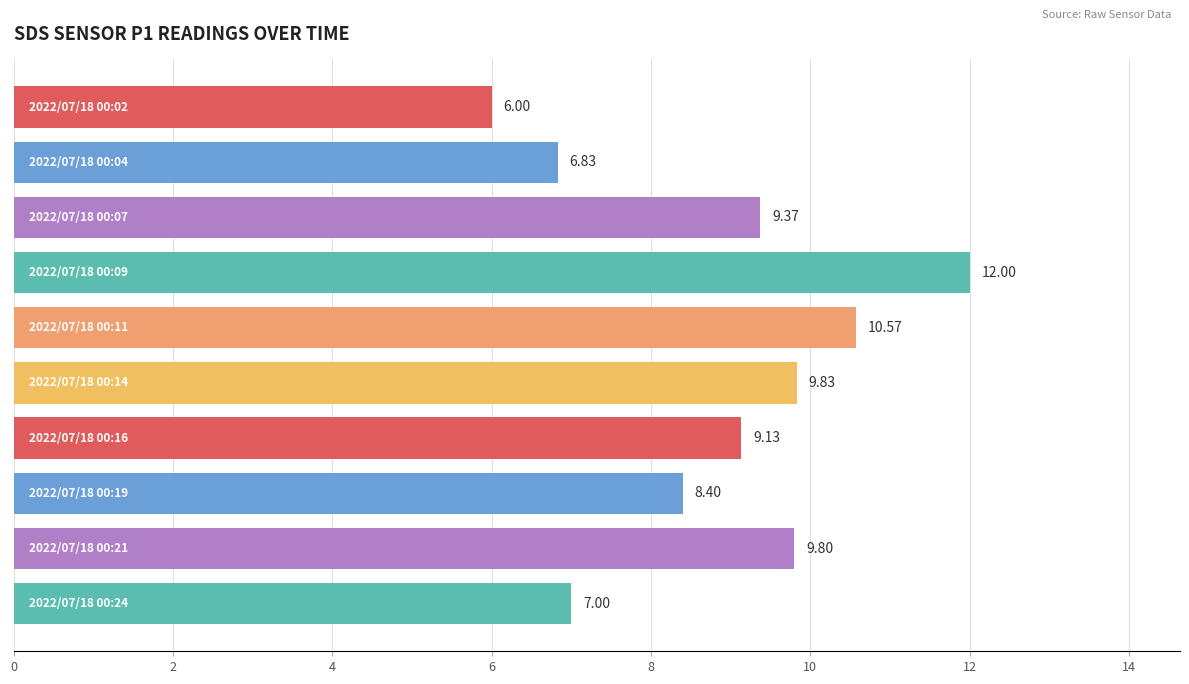

What is the difference between the maximum and minimum values?

6.0